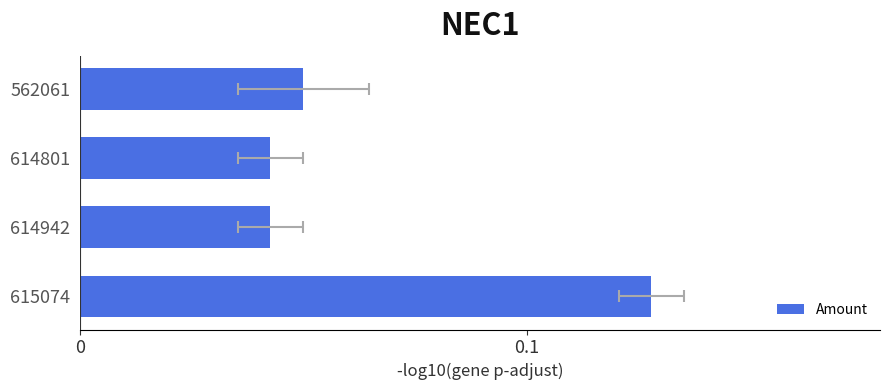

How many values are between 0 and 1?

4